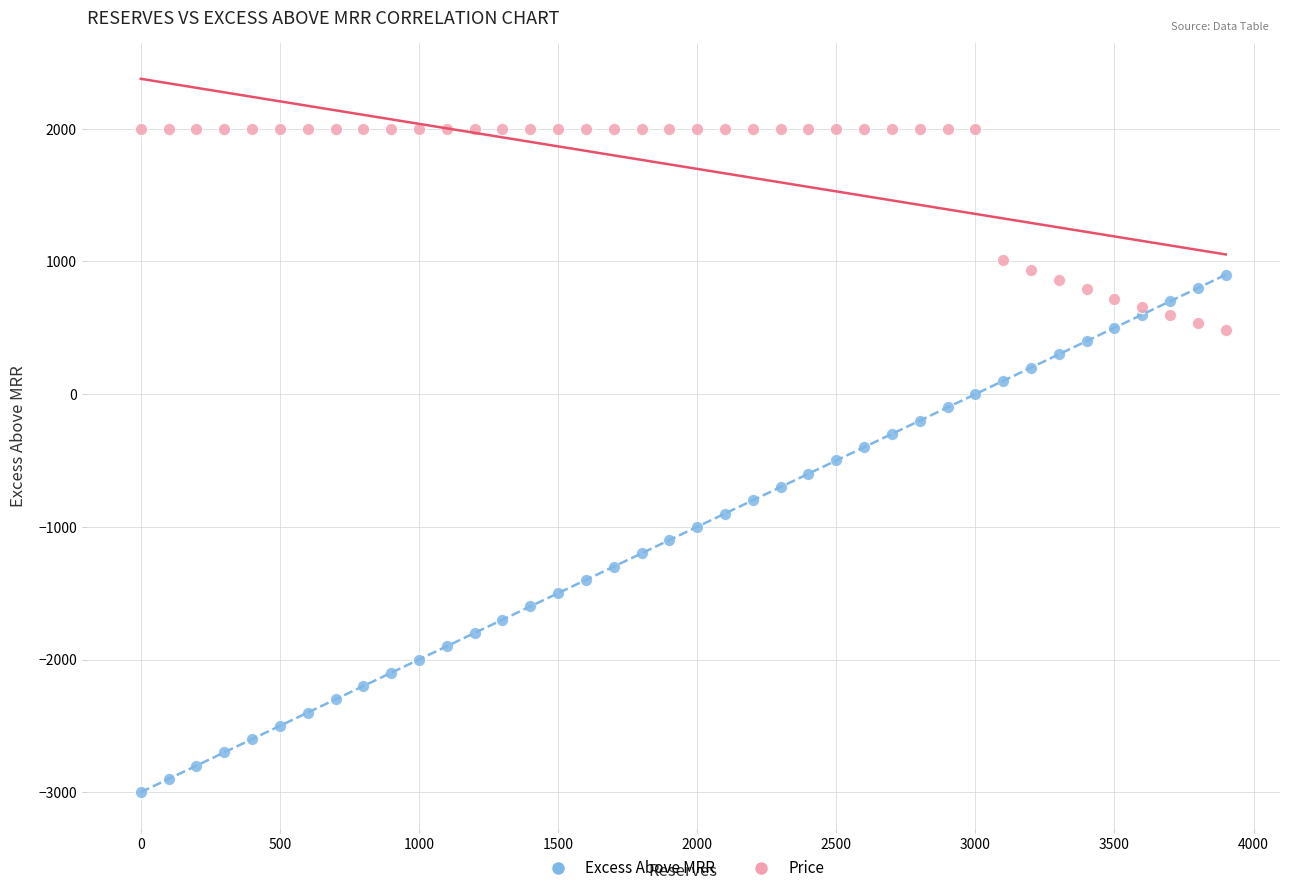

What is the X range (max minus min) for the scatter plot?

3900.0